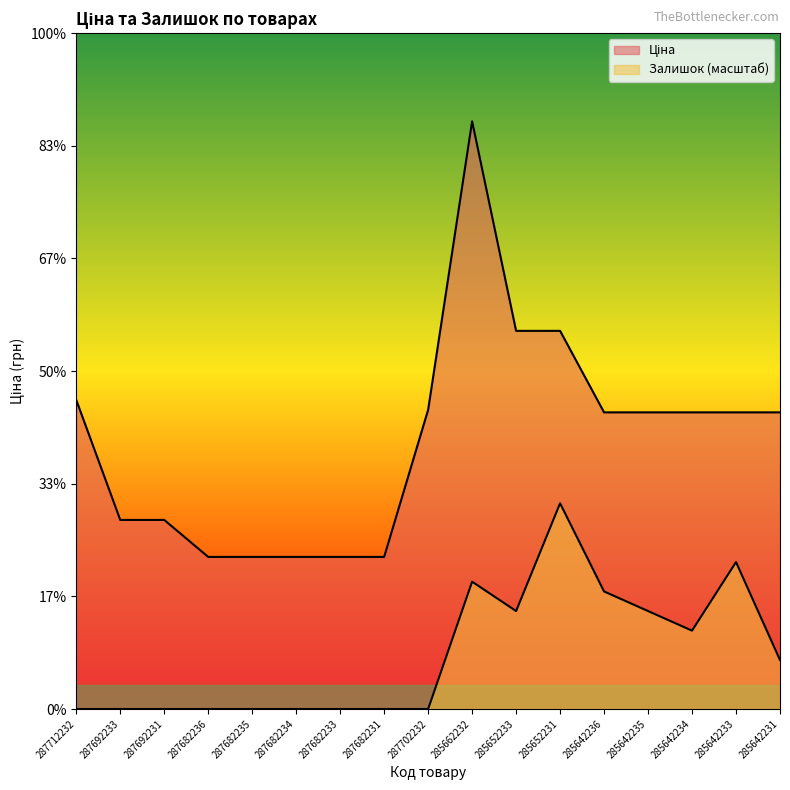

What are all the series names shown in the legend?

Ціна, Залишок